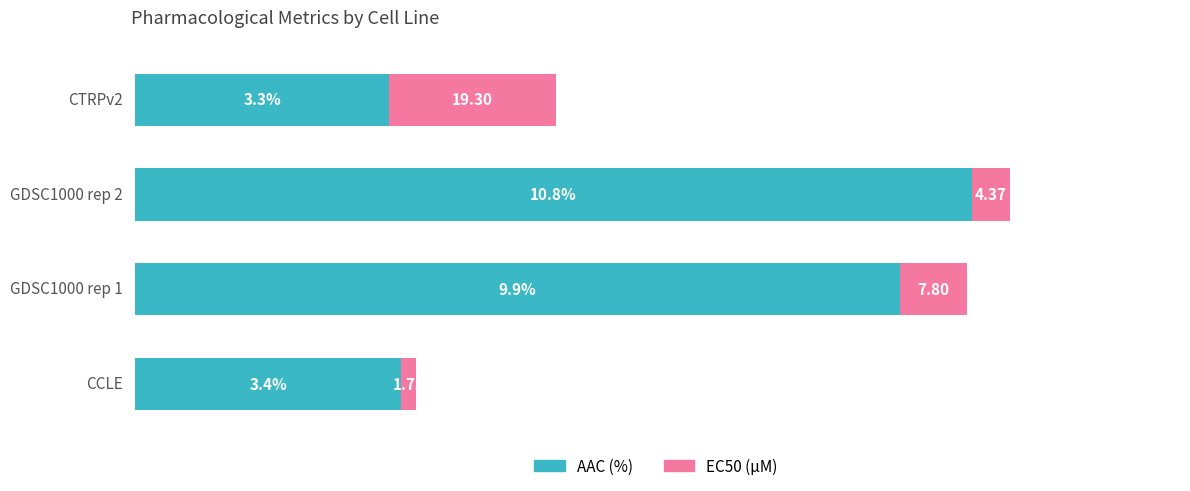

Rank the categories by AAC (%) value from highest to lowest.

2, 1, 0, 3